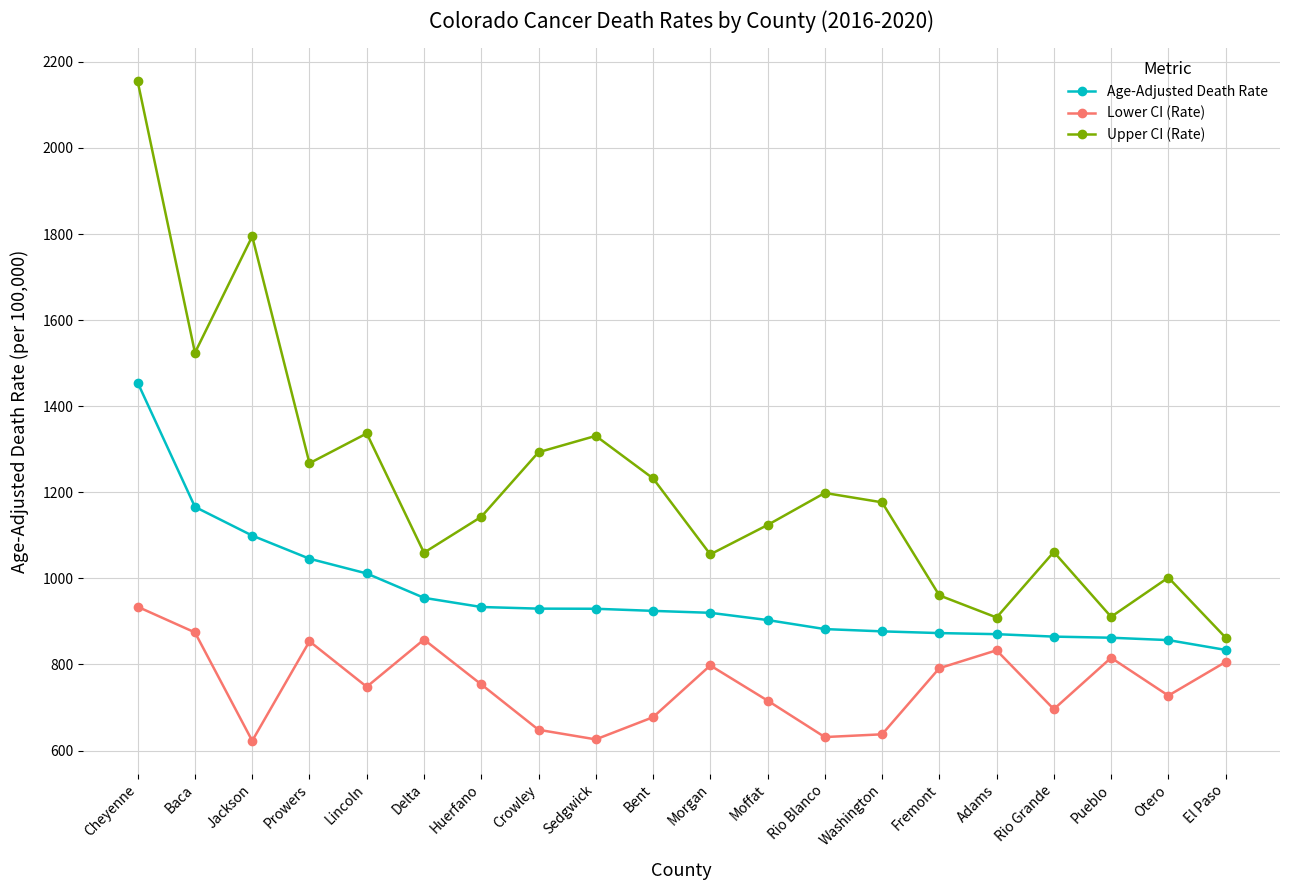

What are all the series names shown in the legend?

Age-Adjusted Death Rate, Lower CI (Rate), Upper CI (Rate)